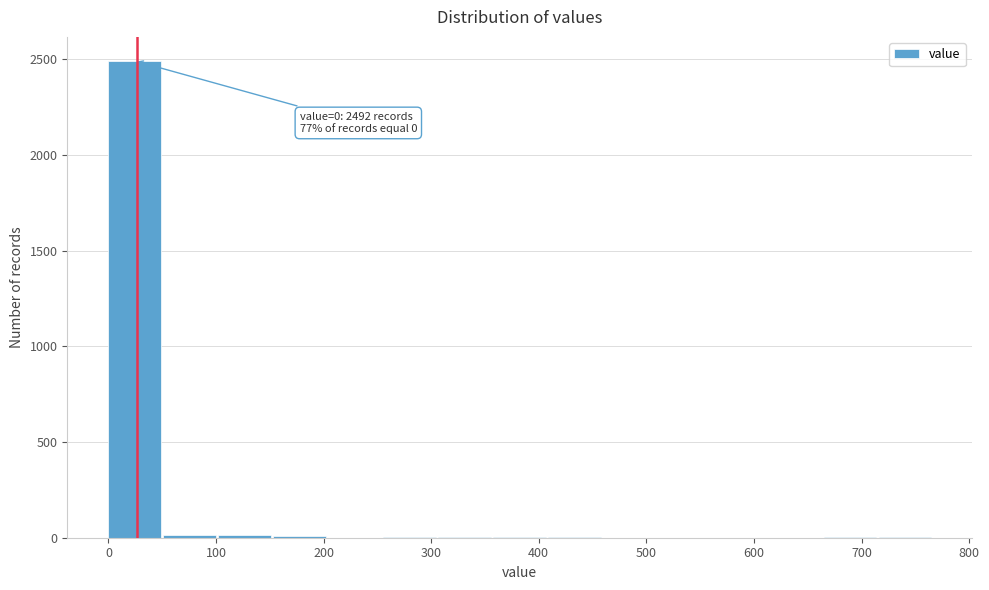

Which range on the x-axis has the tallest bar?

0 to 50